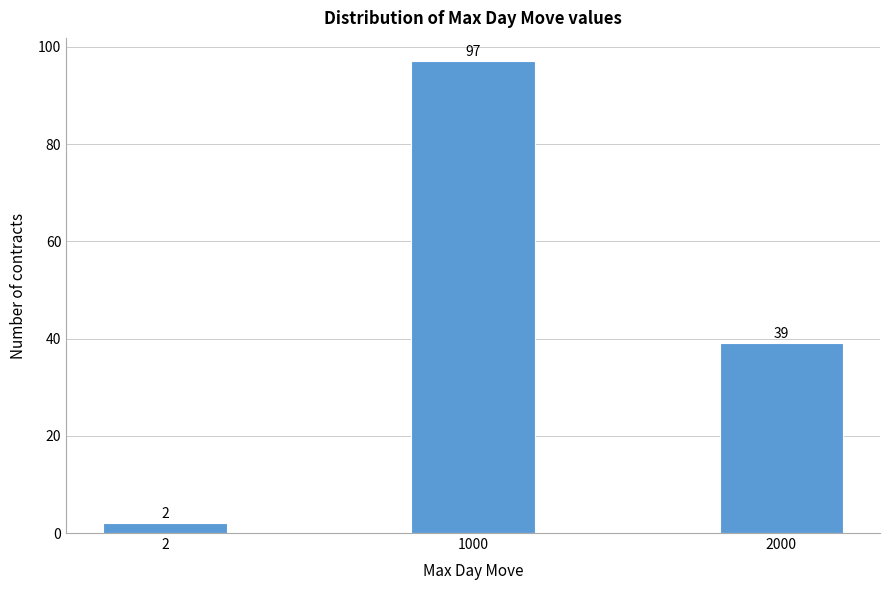

Reading left to right, extract all data points from this chart.

2	97	39